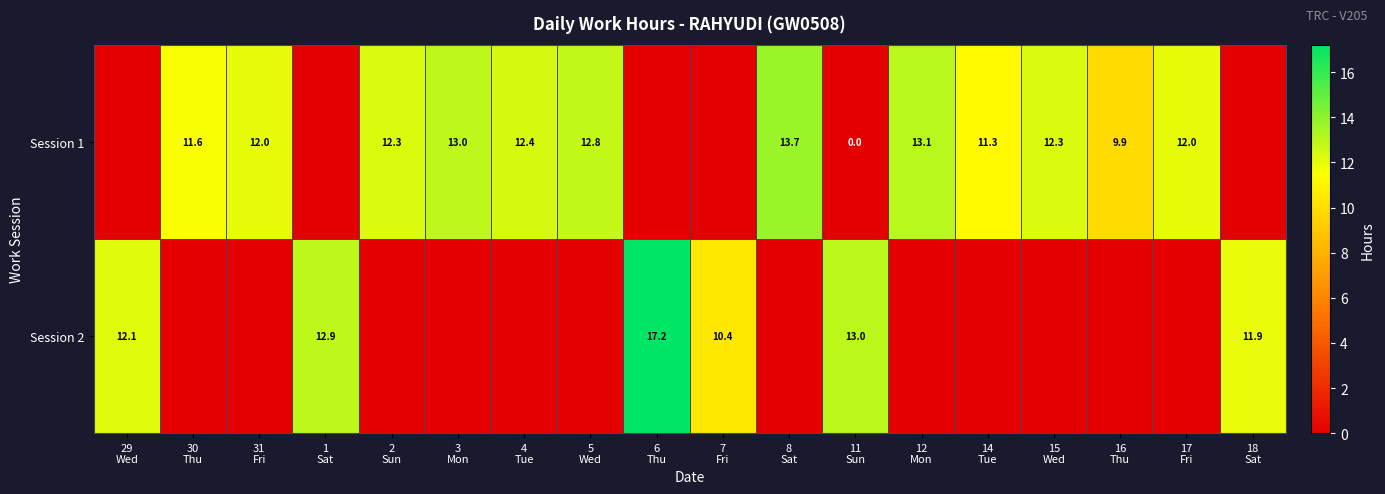

How many positive values does the Session 2 series have?

6